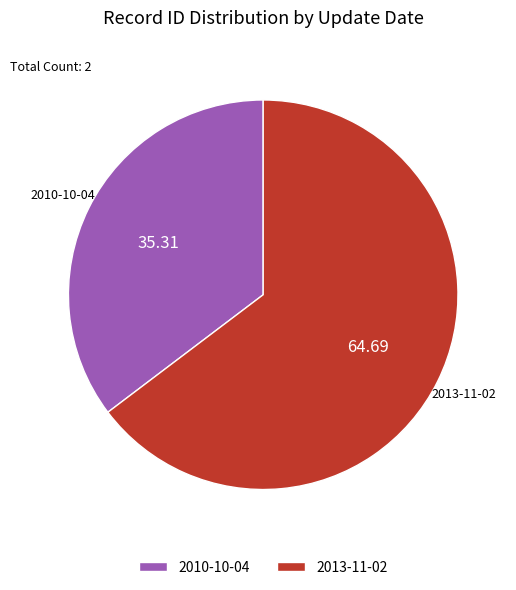

True or false: 2010-10-04 accounts for 45% of the total.

False